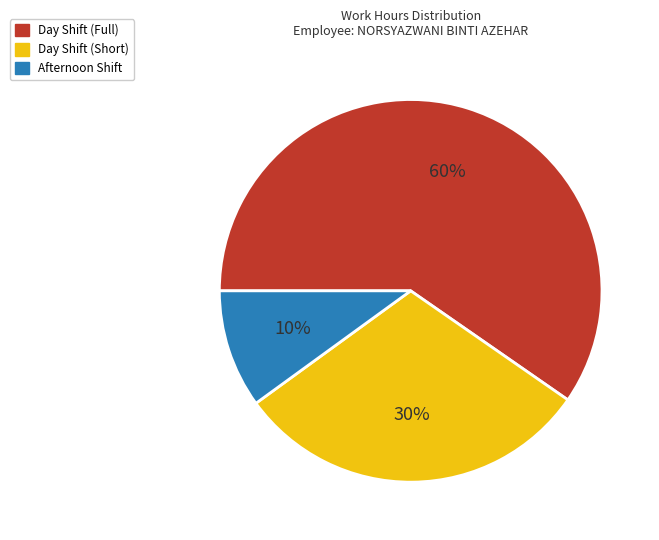

Is there a majority slice in this chart?

Yes